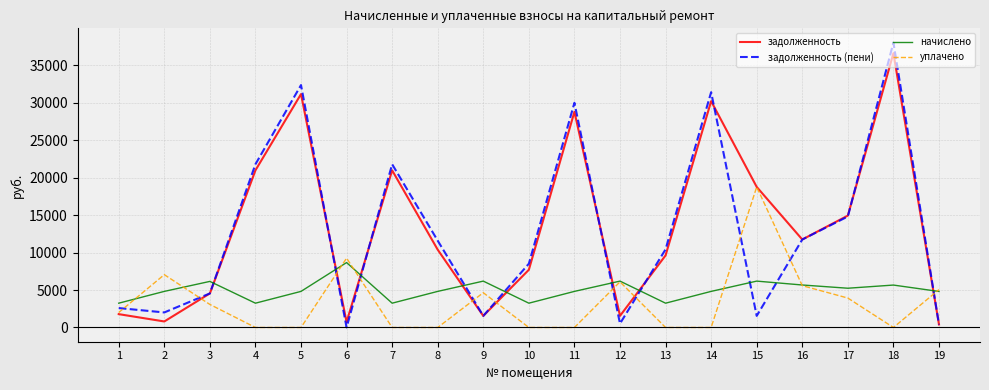

At how many categories does at least one series exceed 9610?

11